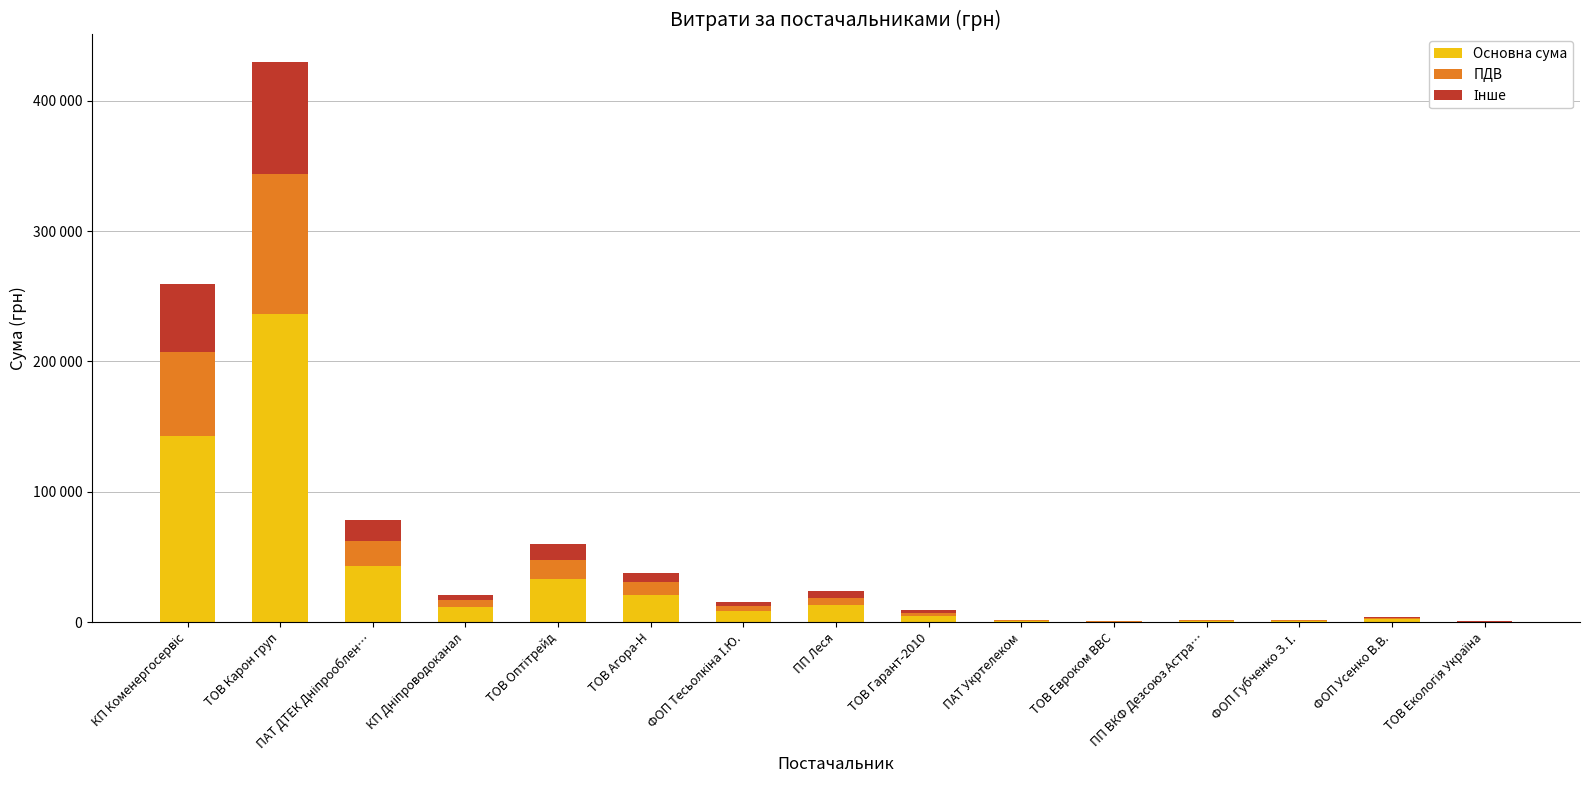

What is the approximate value of Інше at ФОП Тесьолкіна І.Ю.?

3072.2